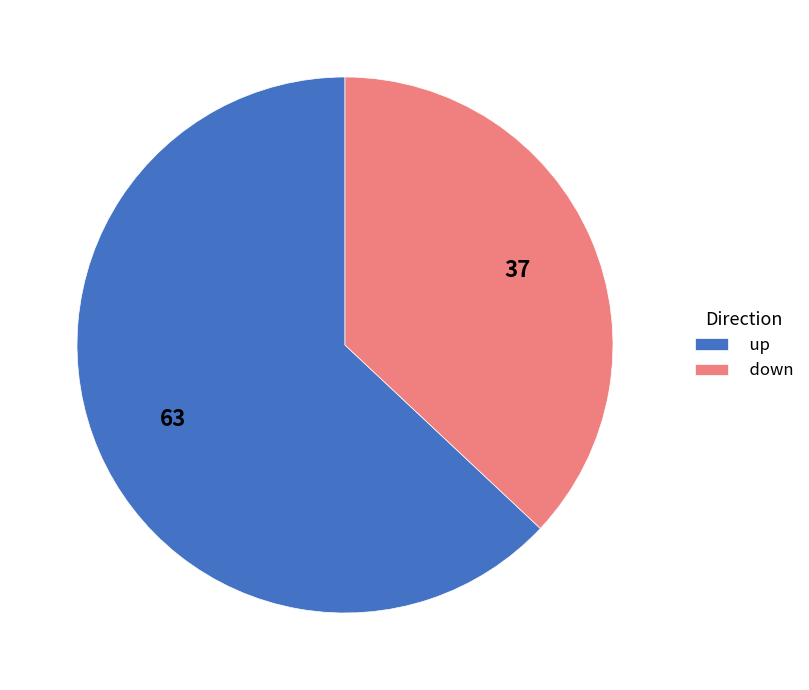

Approximately how many times larger is the value at down compared to up?

0.6